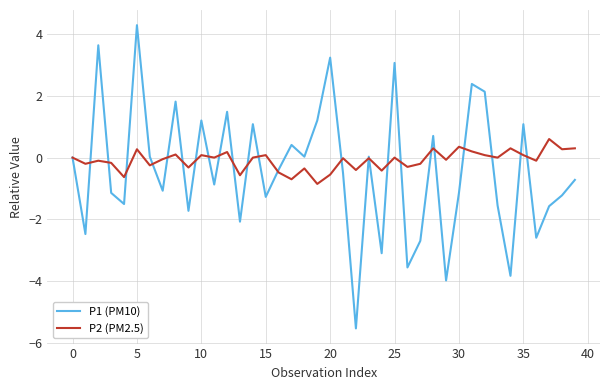

What is the maximum value for P2 (PM2.5)?

0.6